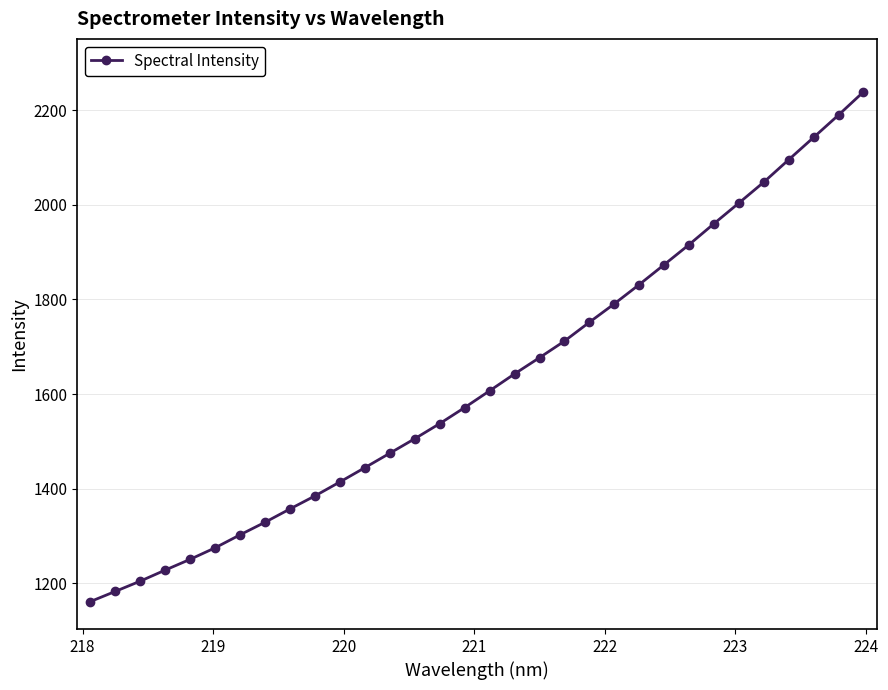

What is the value of the 4th point from the left?

1228.3